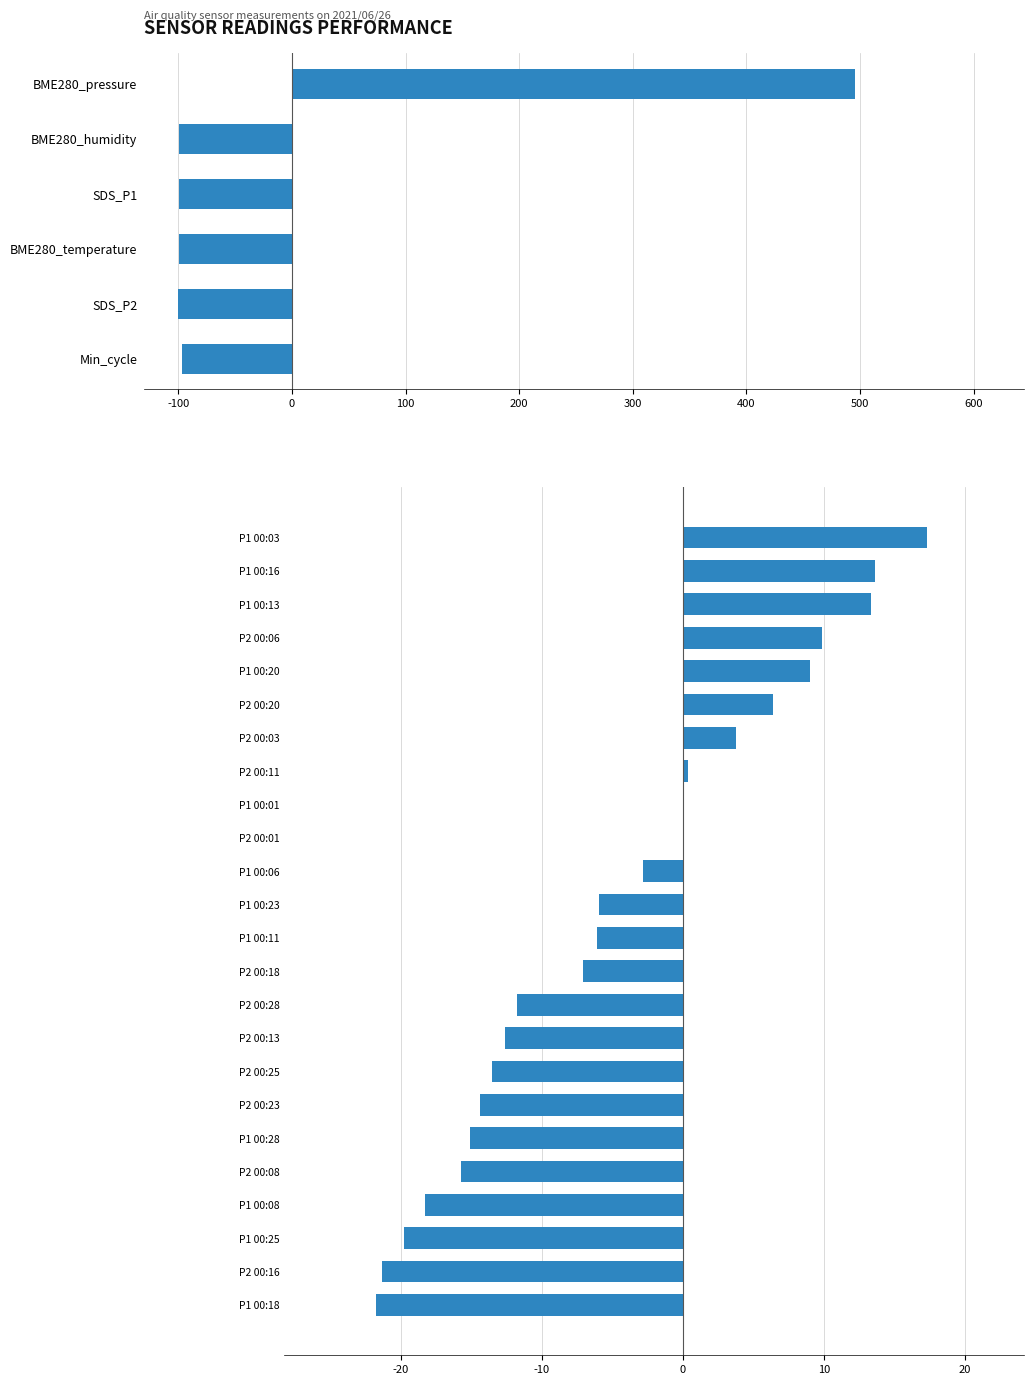

Are the bars grouped side by side (vs. stacked)?

No